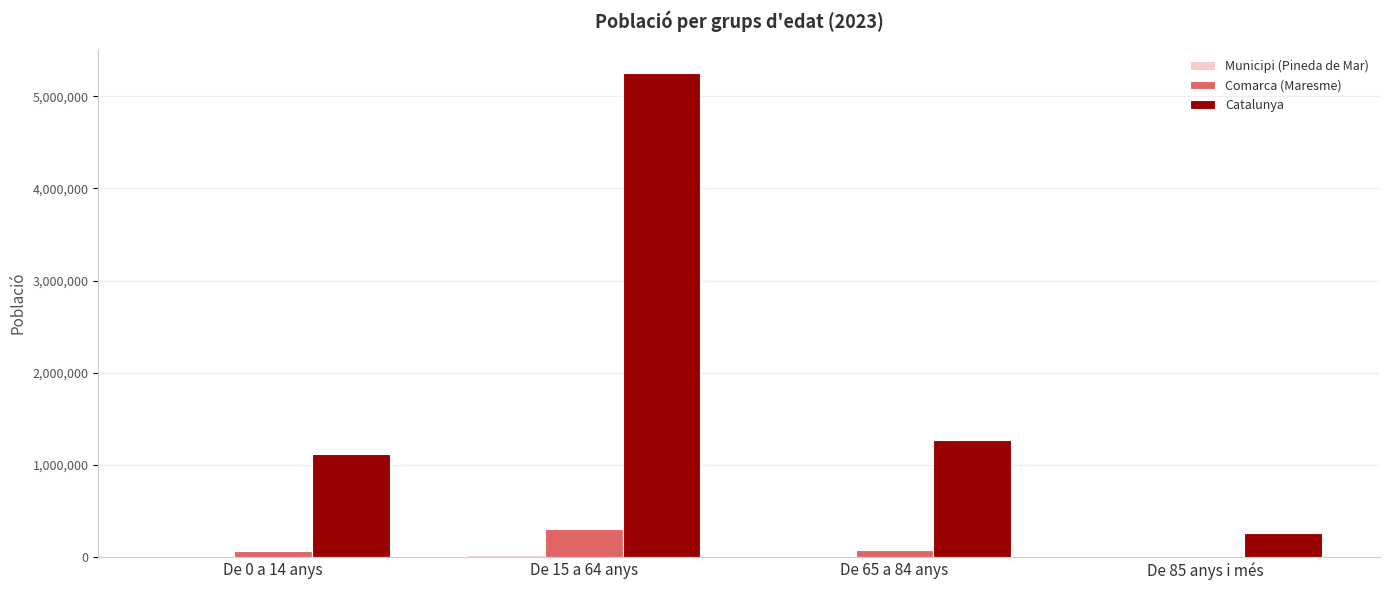

Which series changed the most between De 15 a 64 anys and De 85 anys i més?

Catalunya